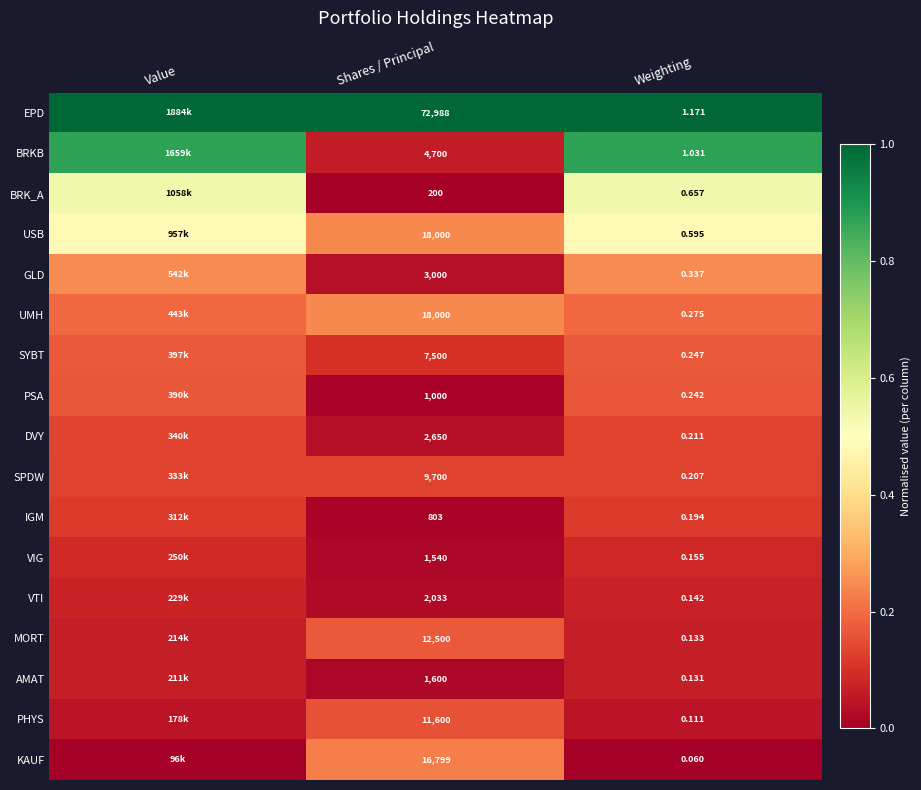

What is the difference between the highest and lowest values at Value?

1.0